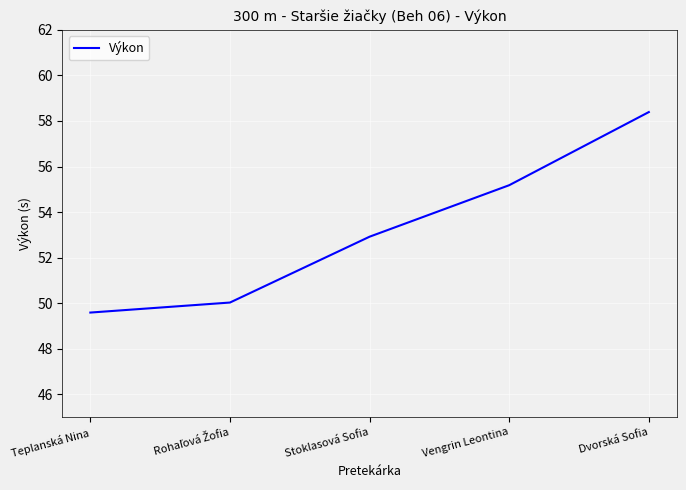

What is the average value?

53.2